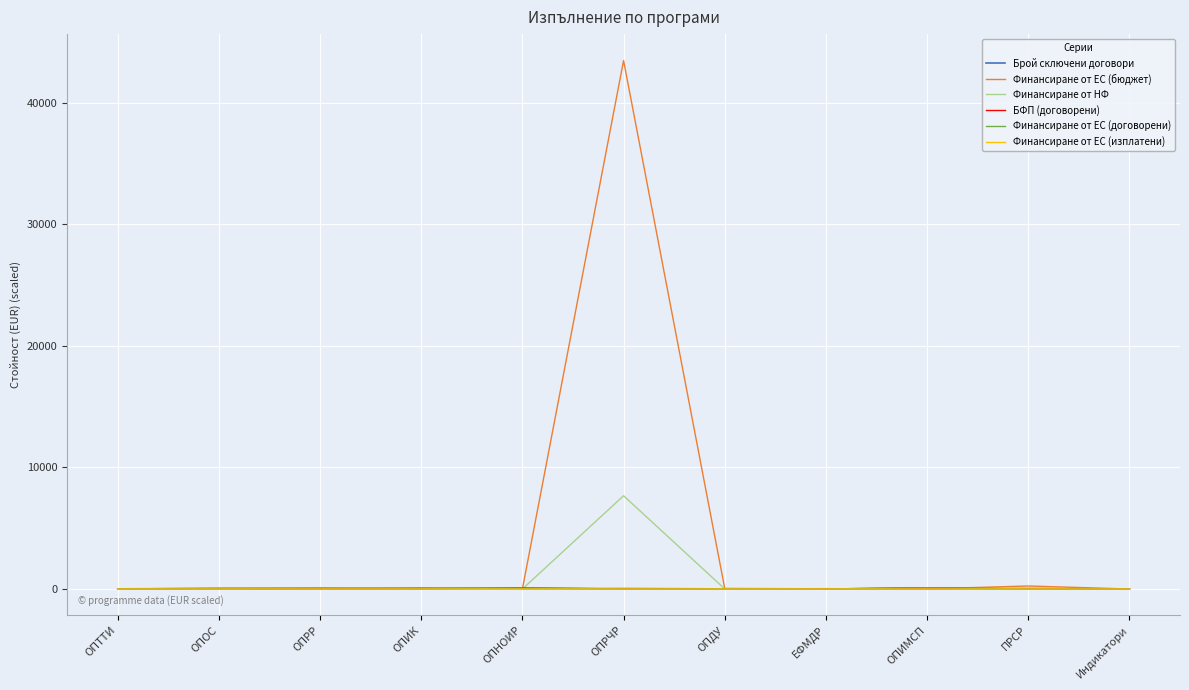

Is it true that Финансиране от НФ equals 8.0 at ОПДУ?

True